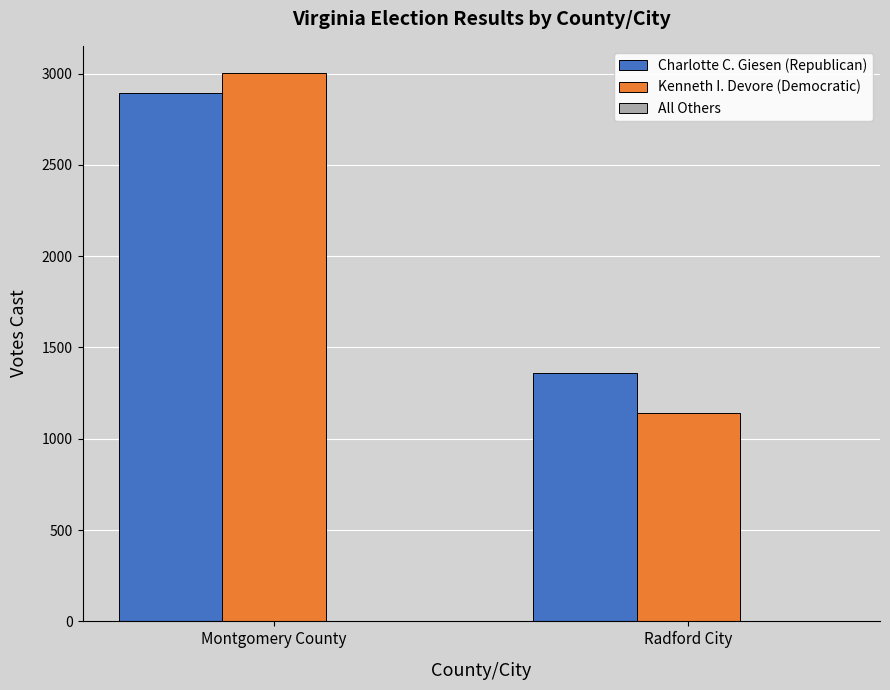

Between Montgomery County and Radford City, which series saw the biggest shift?

Kenneth I. Devore (Democratic)